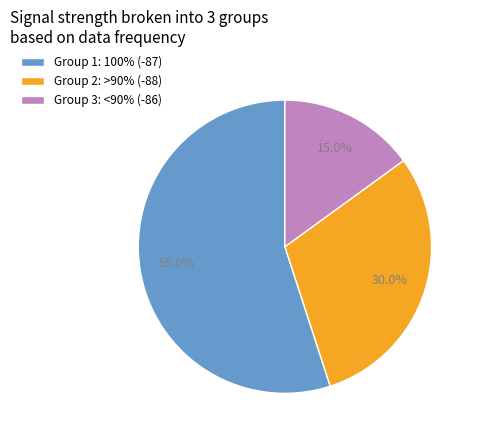

Combined, do Group 3: <90% (-86) and Group 2: >90% (-88) account for over 50%?

No